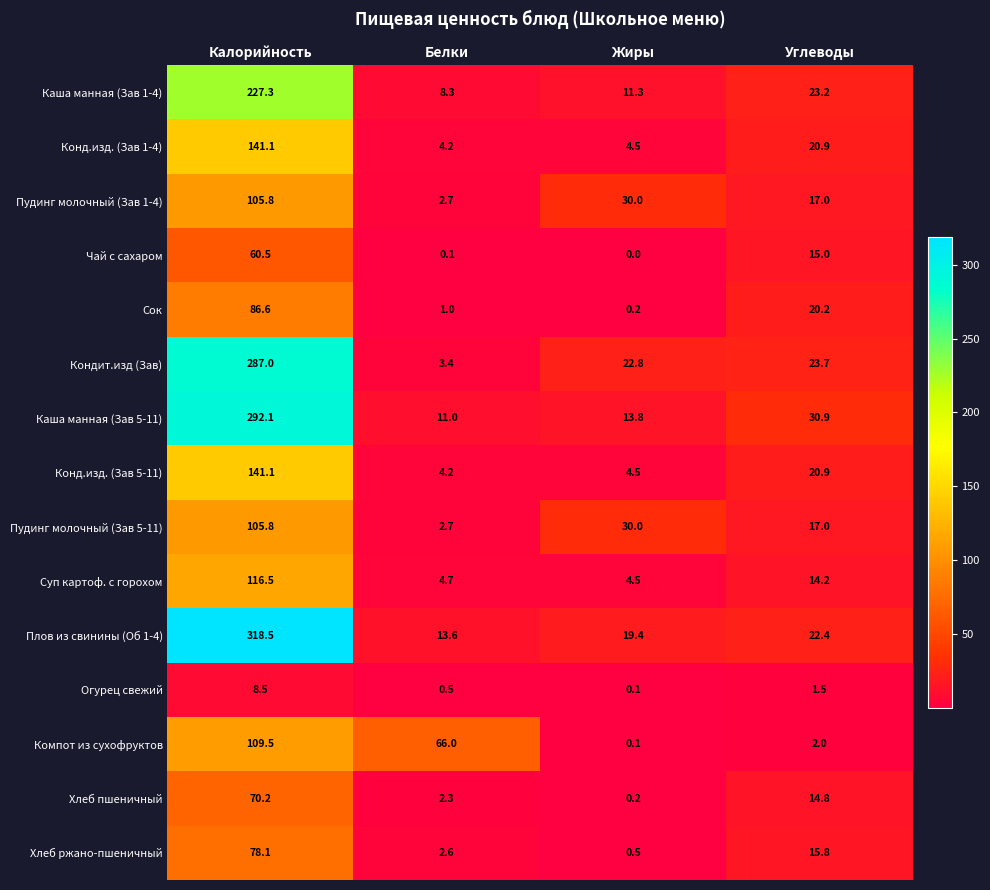

Count the number of data series in this chart.

15